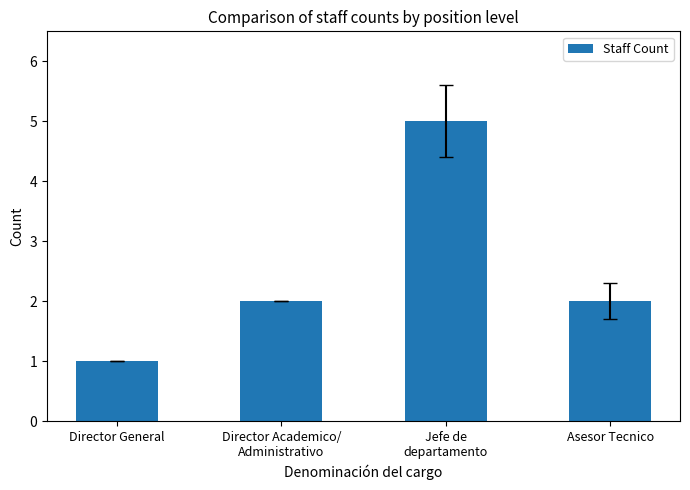

What is the greatest value displayed?

5